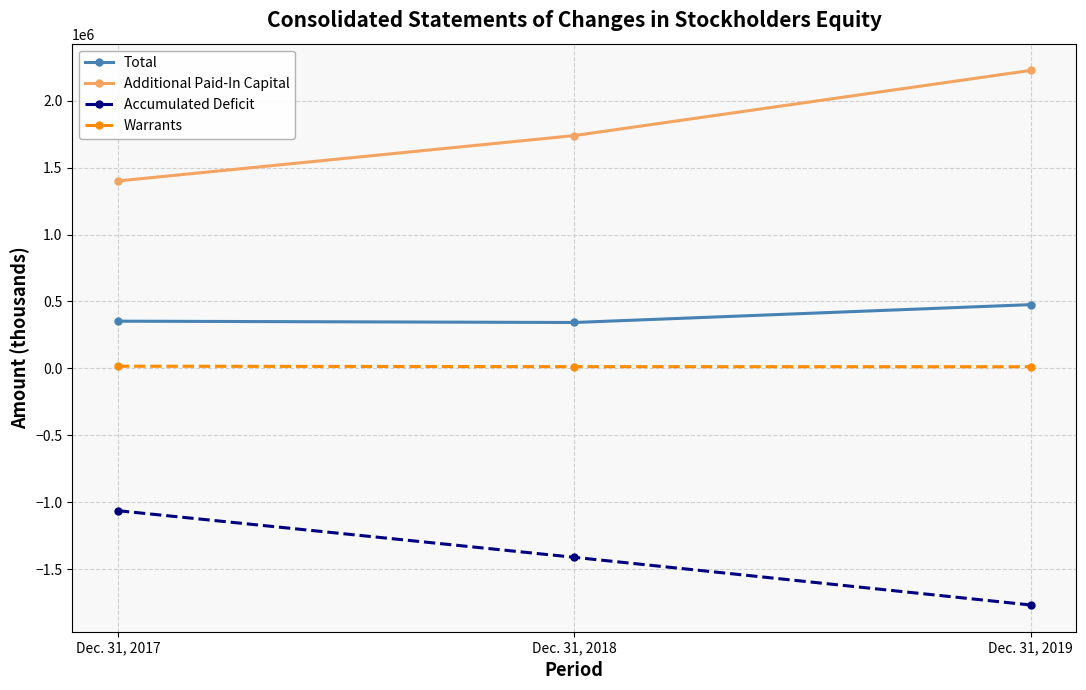

At which label is Accumulated Deficit closest to -1416110?

Dec. 31, 2018